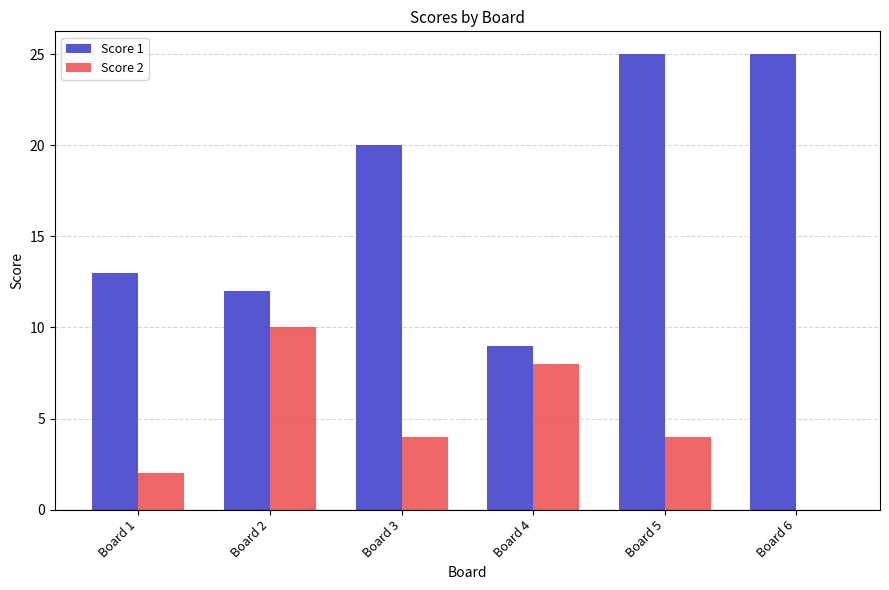

What is the average value of the Score 1 series?

17